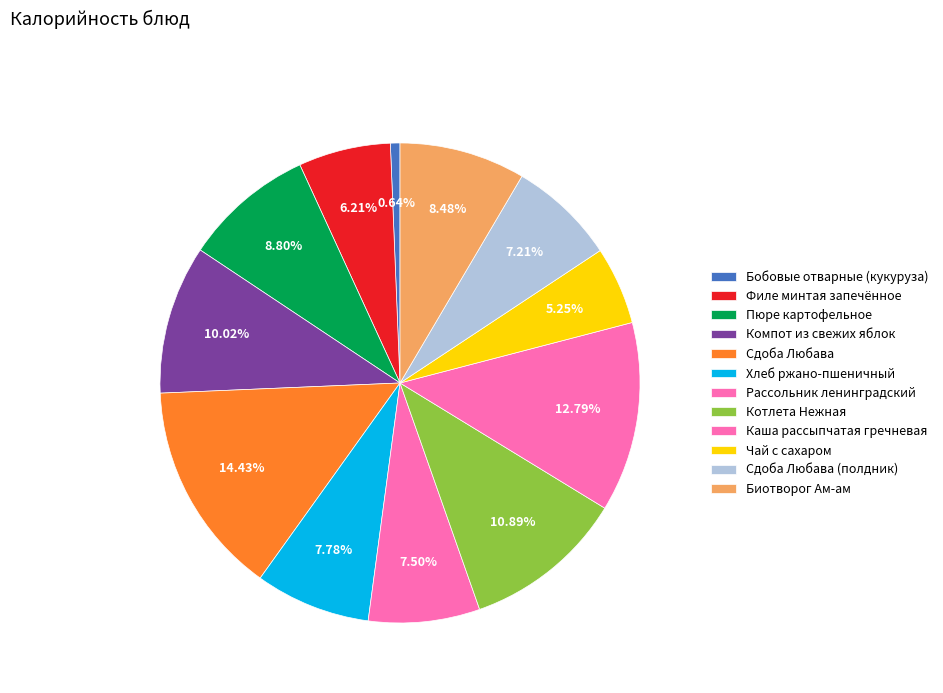

Which category has the biggest portion of the pie?

Сдоба Любава